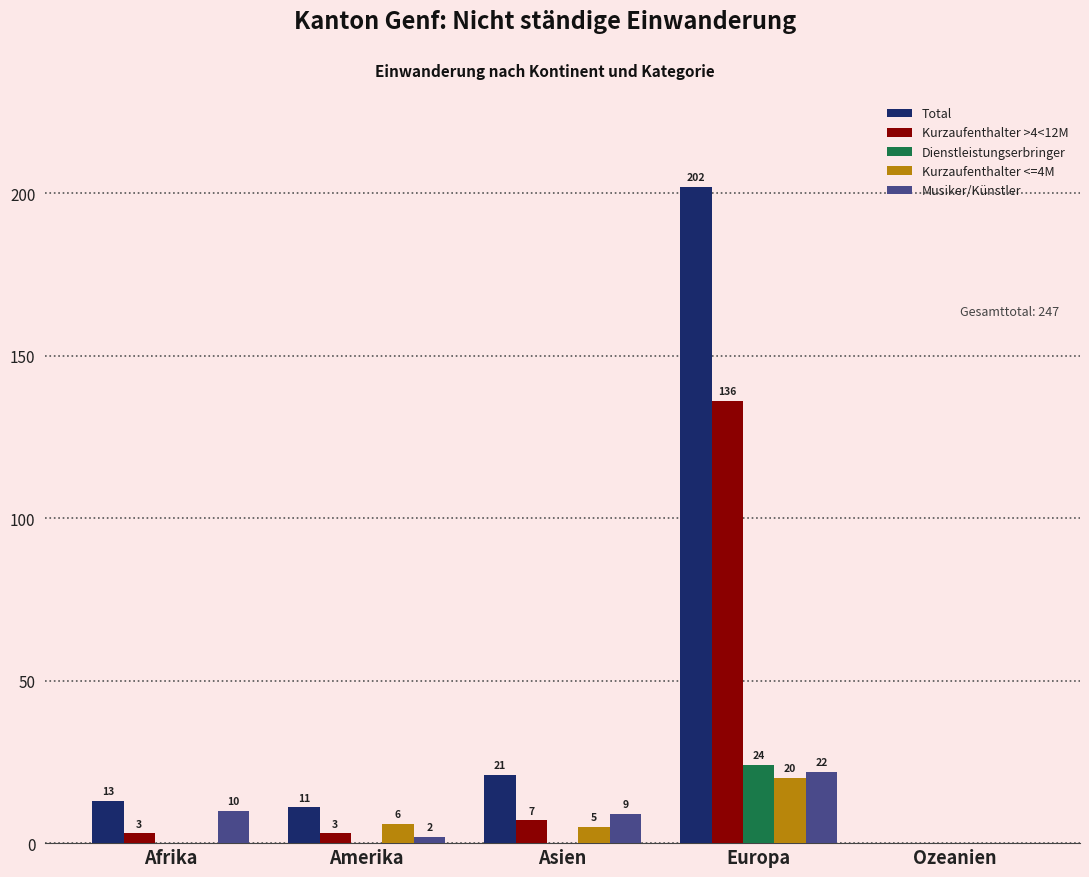

Is it true that Musiker/Künstler equals 9 at Asien?

True